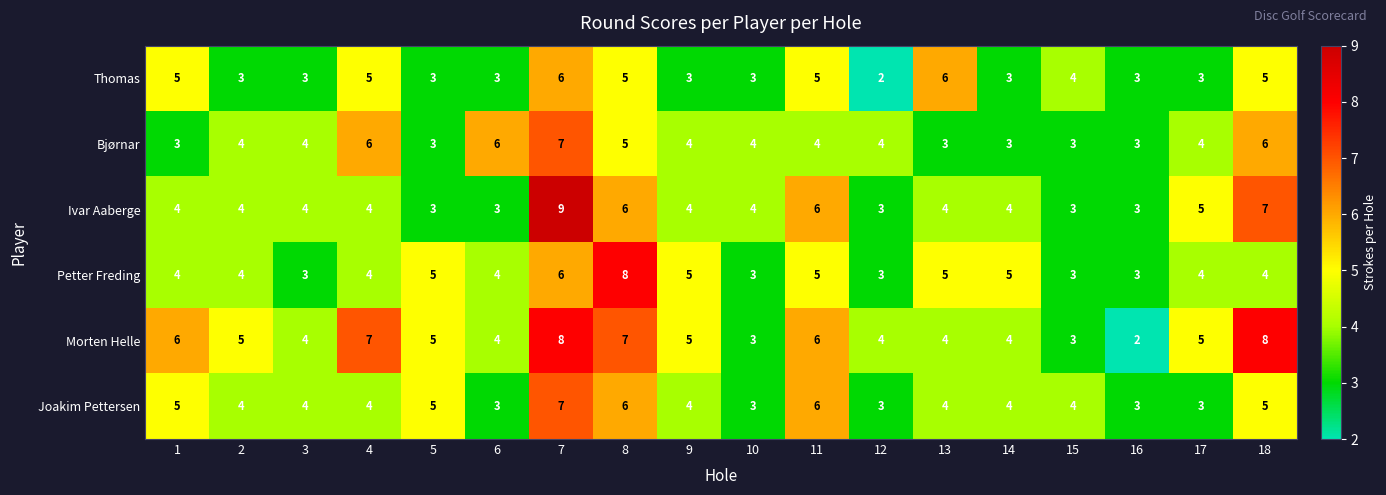

The value of Thomas at 4 is 5. True or false?

True